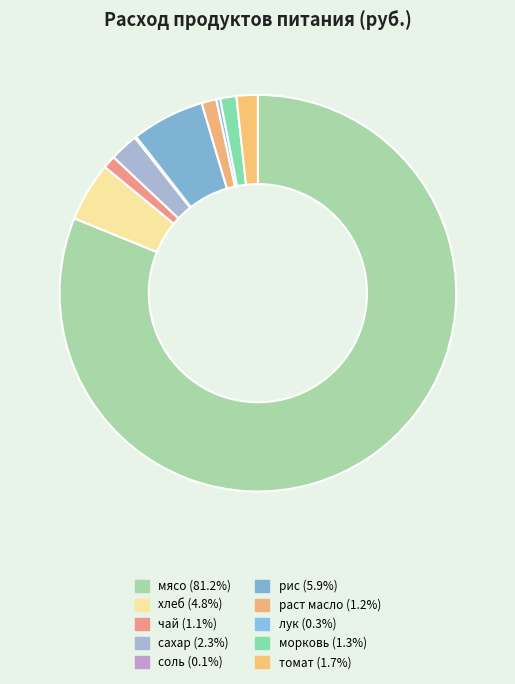

What is the change in value from сахар to раст масло?

-182.7